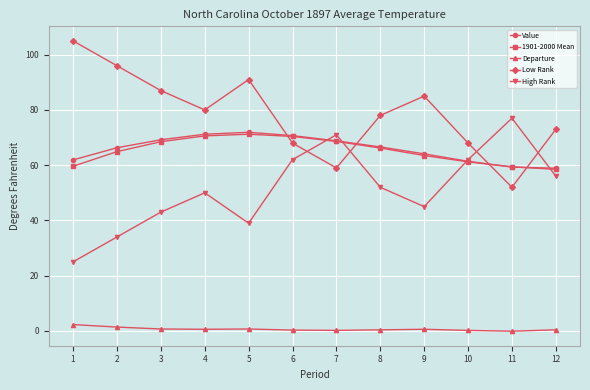

What is the maximum value for Value?

71.9